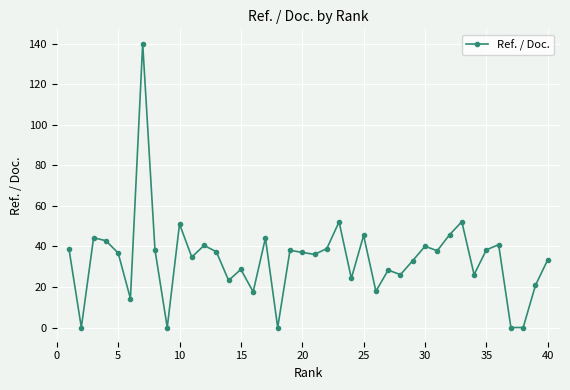

What is the difference between the maximum and minimum values?

140.1